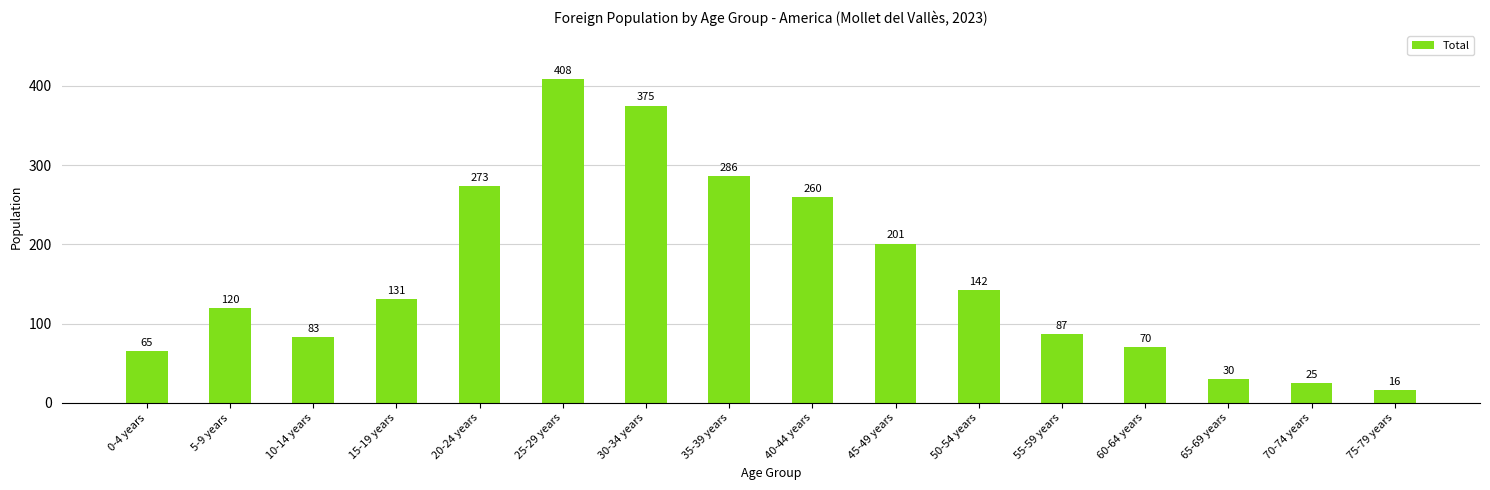

What is the label of the 10th bar from the left?

45-49 years